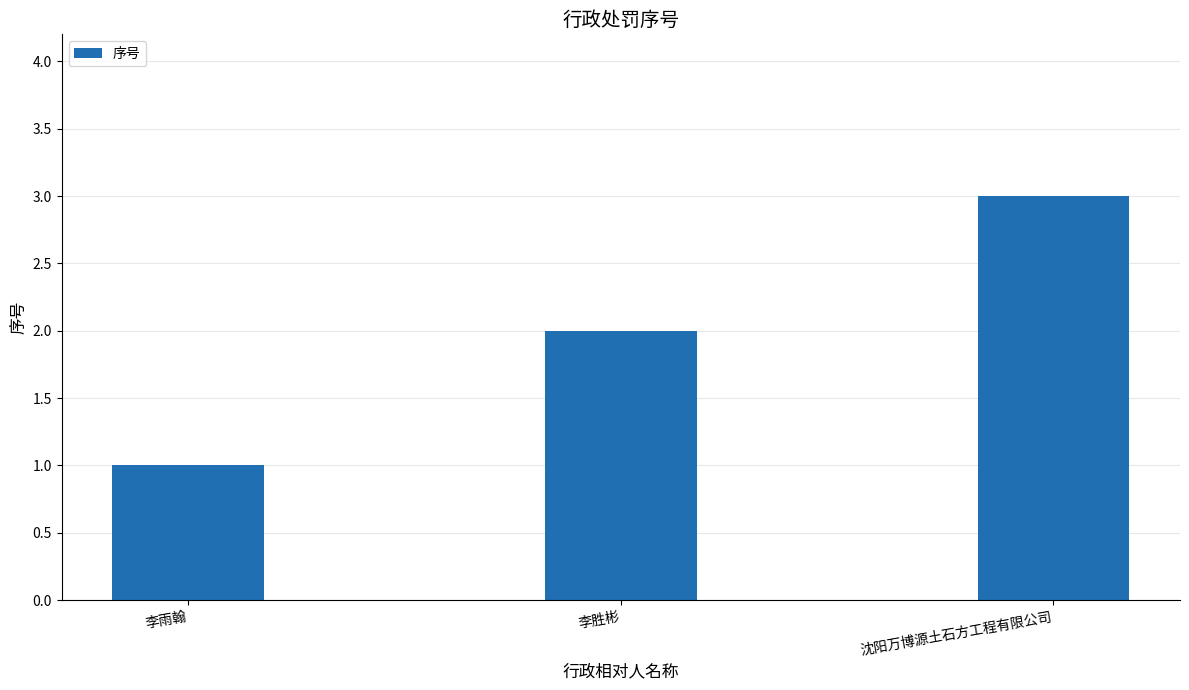

What is the average value?

2